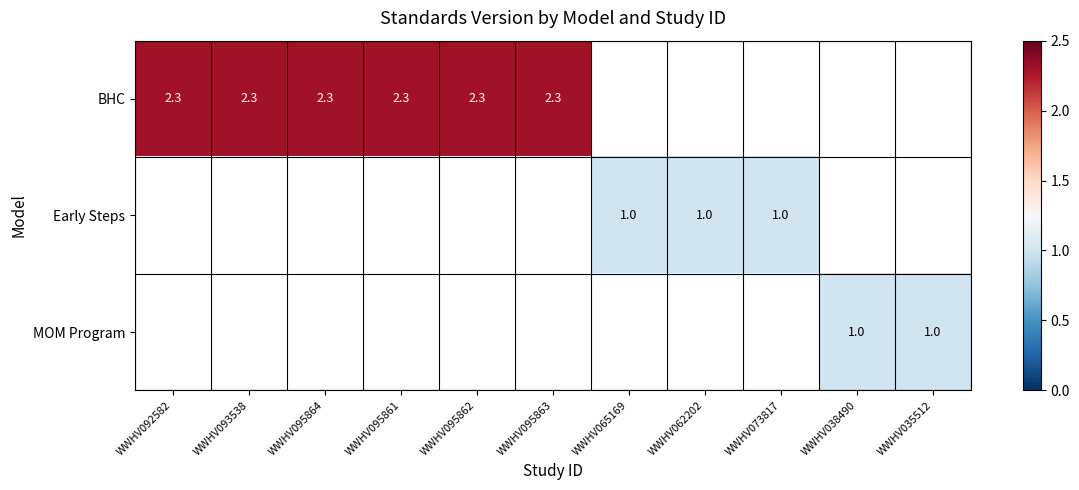

Which label corresponds to the smallest value in the chart?

WWHV065169